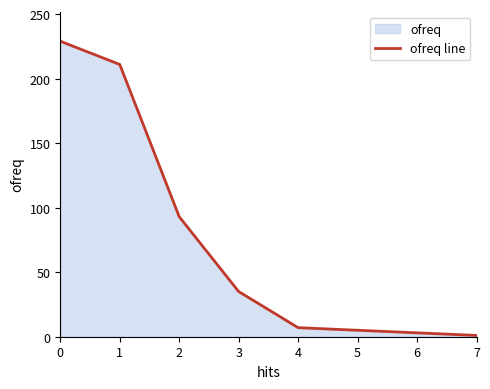

What is the difference between the values at 1 and 4?

204